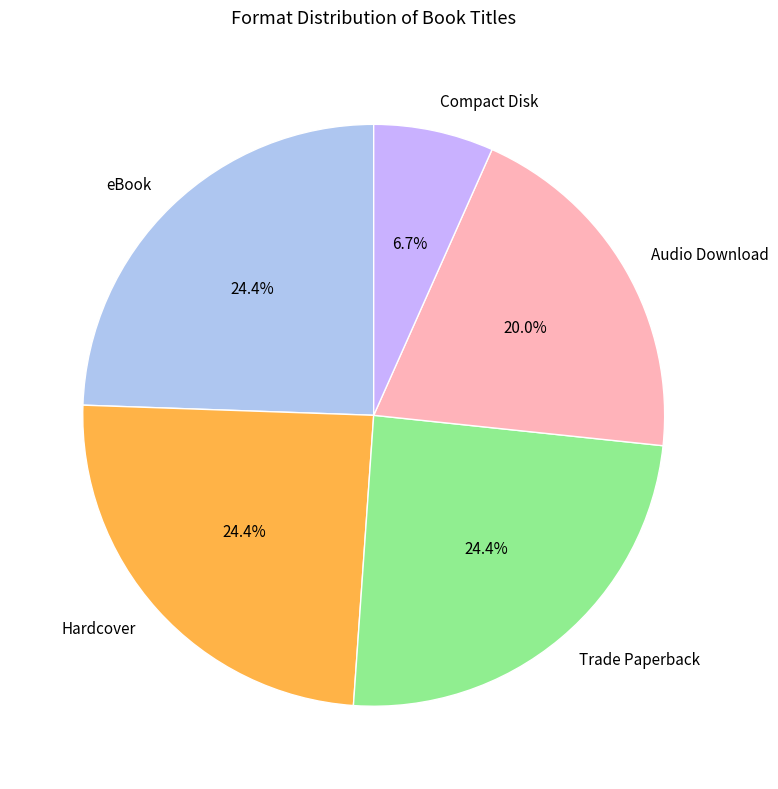

Is there any slice that represents more than half of the pie?

No